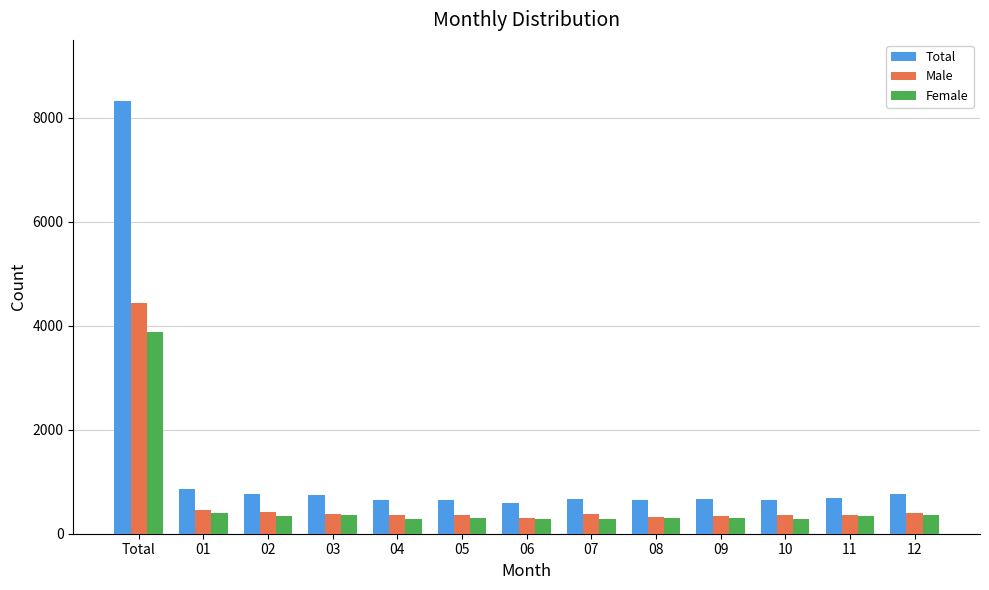

What is the label of the 13th bar from the right?

Total